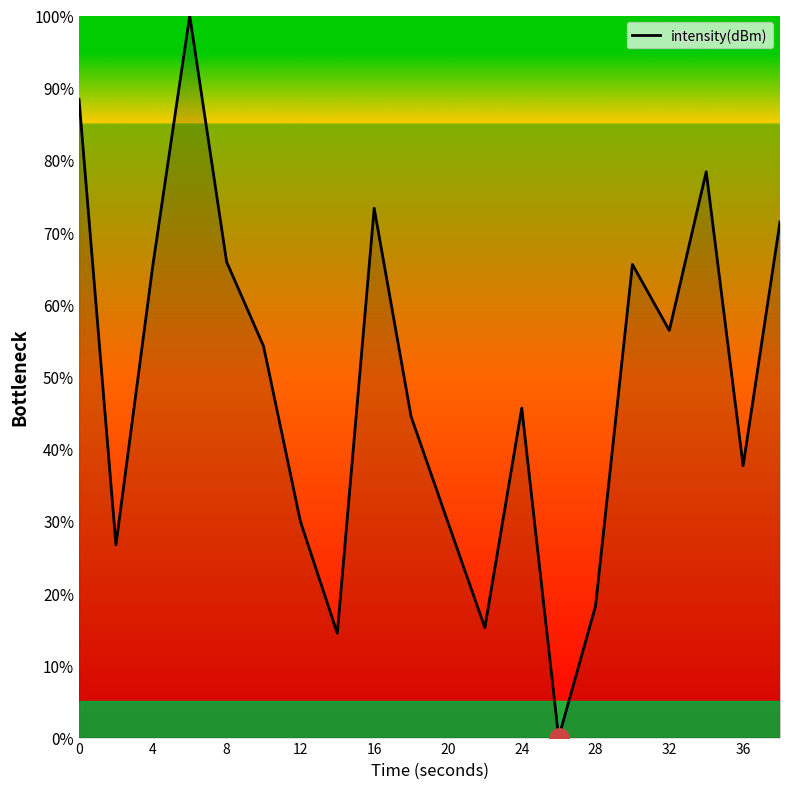

Does the chart have visible grid lines?

No